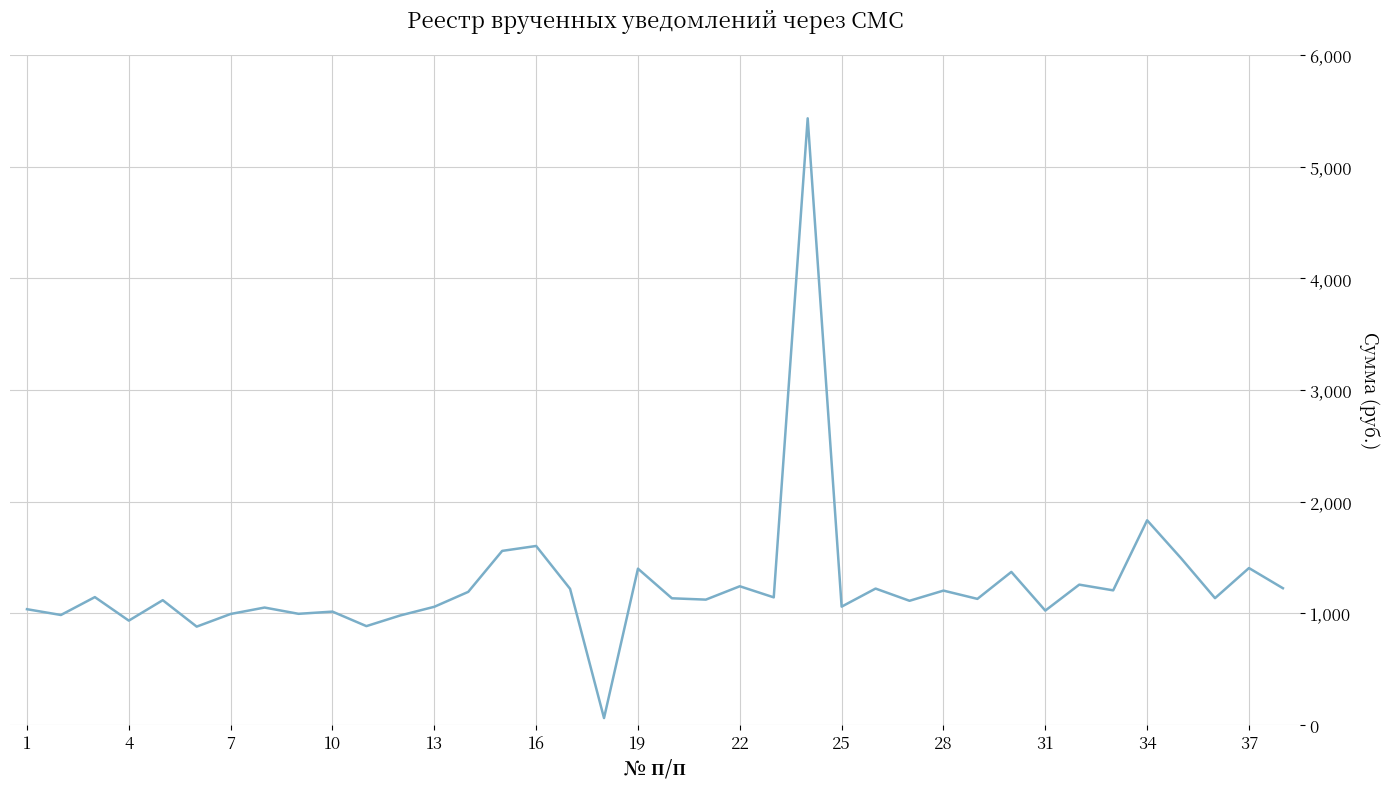

What is the difference between the maximum and minimum values?

5372.9